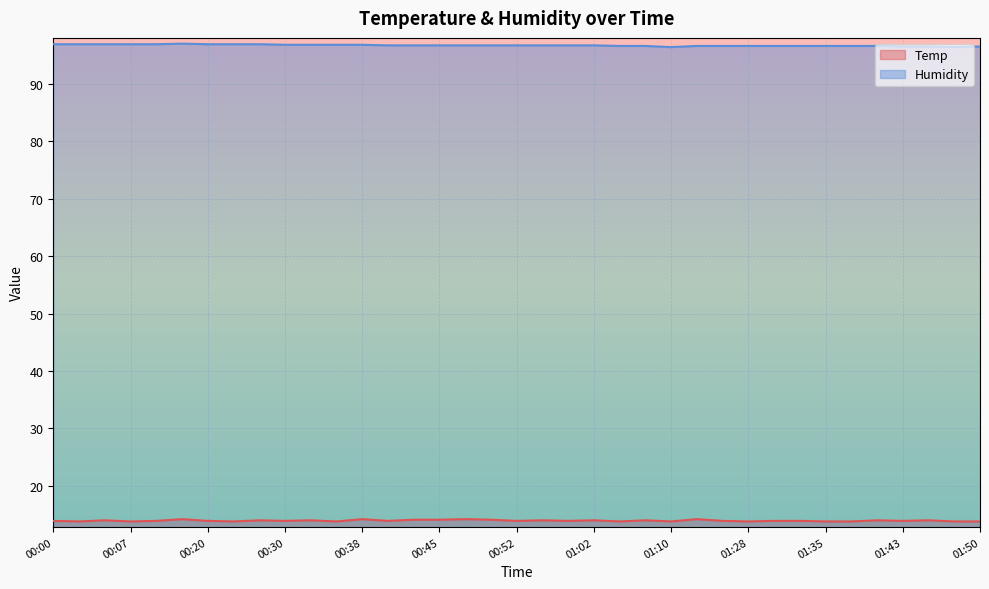

Rank the series at 01:48 from lowest to highest value.

Temp, Humidity